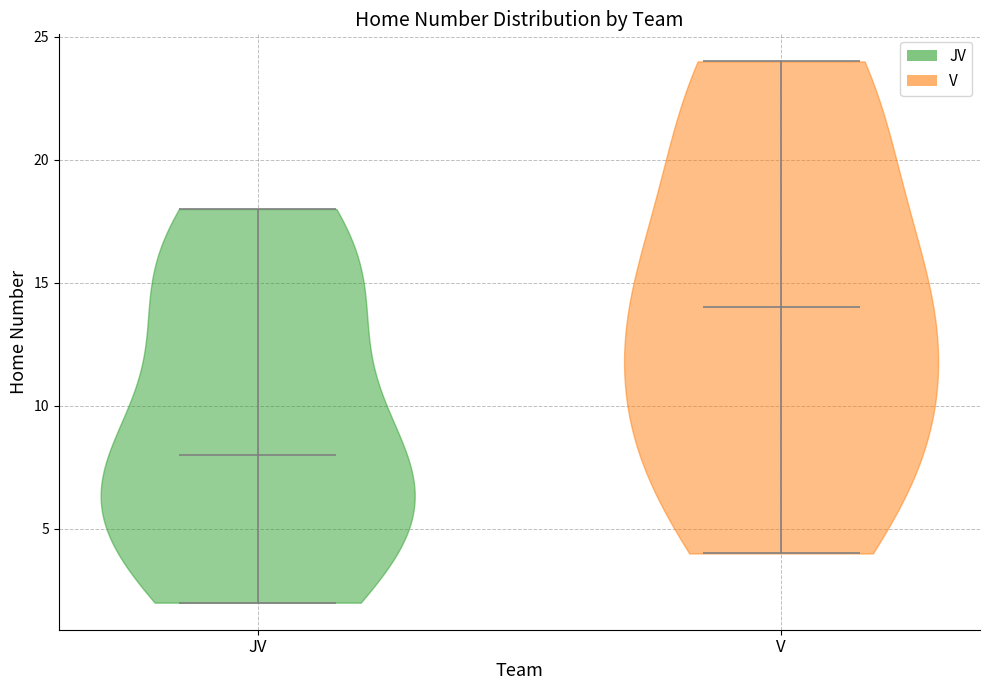

Reading left to right, read every violin against the y-axis: where its median line is, and the lowest and highest points it reaches. The values are not printed on the chart, so give them approximately, as read against the axis.

JV: median line 8, lowest point 2, highest point 18
V: median line 14, lowest point 4, highest point 24